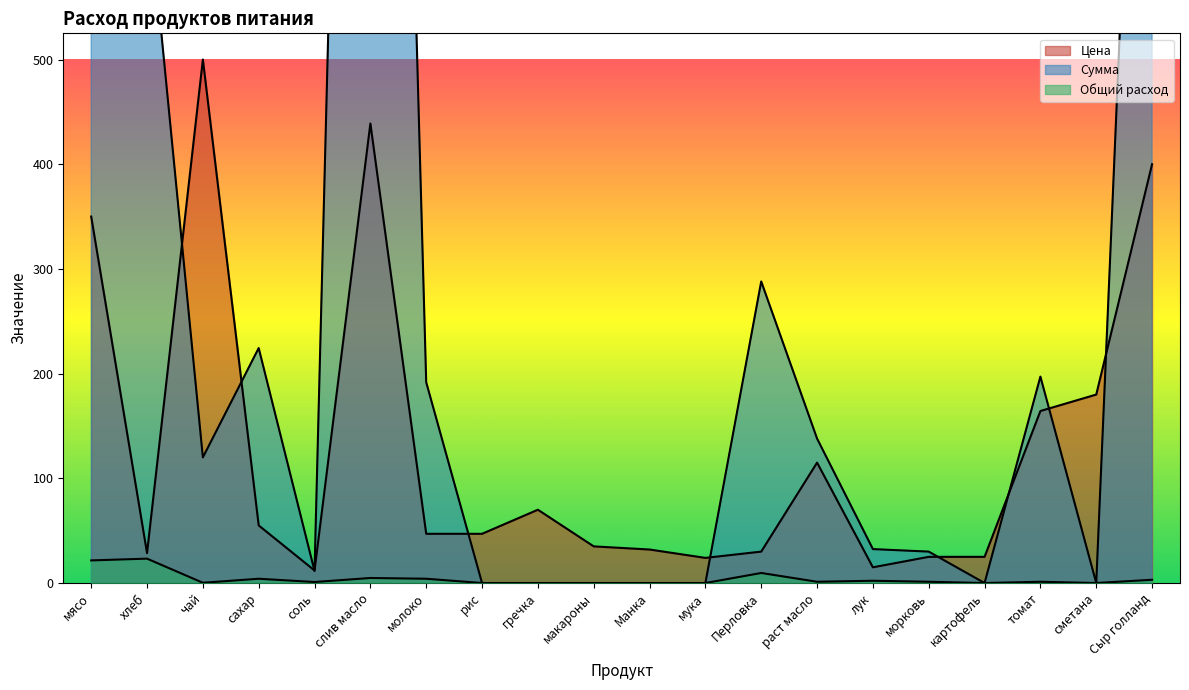

At which label does Общий расход first exceed 1?

мясо